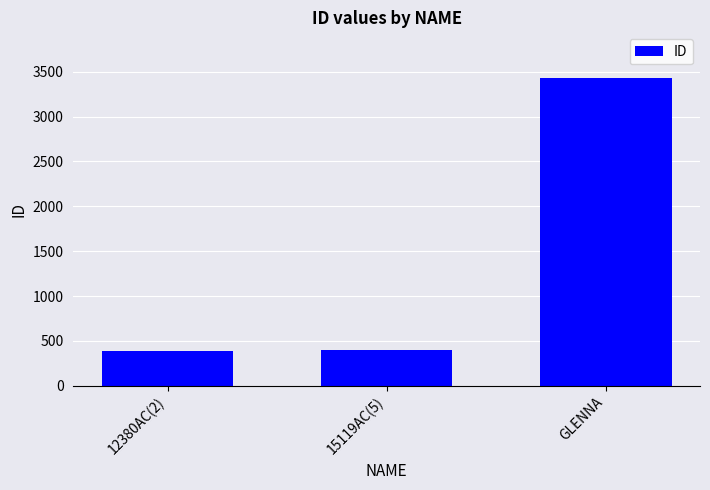

At which label is the value closest to 1907?

15119AC(5)